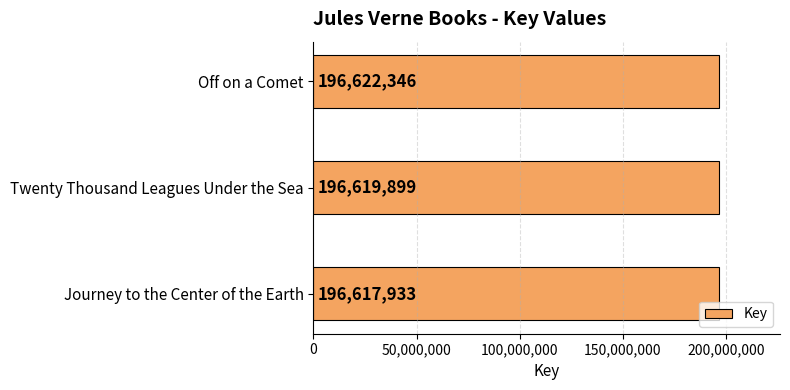

What is the difference between the maximum and minimum values?

4413